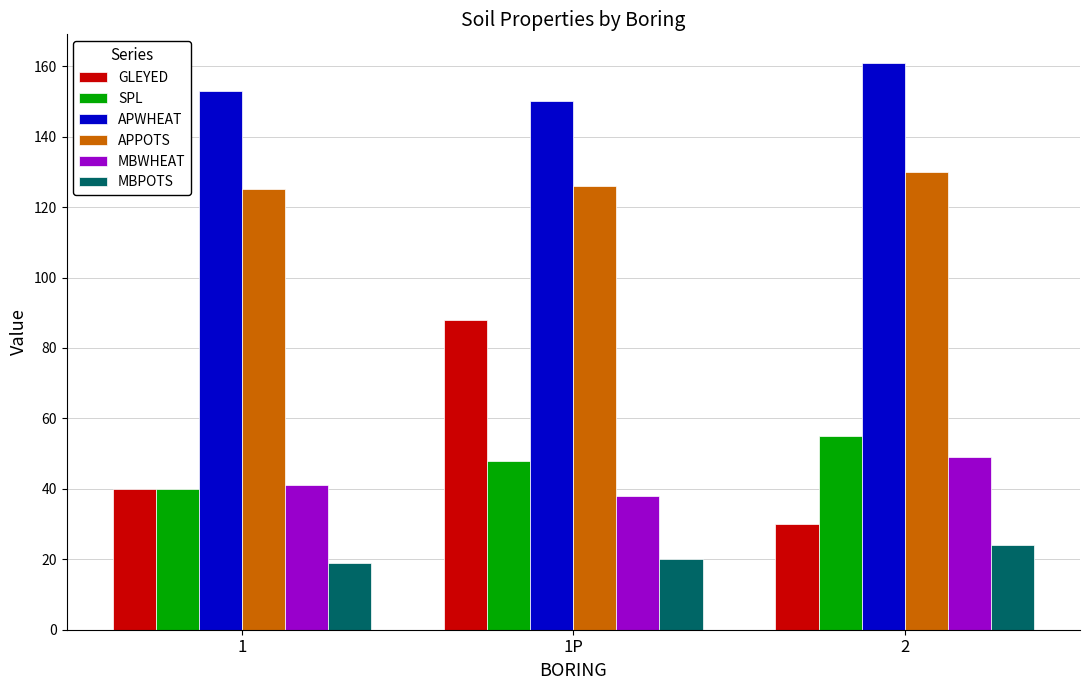

Is the value of APWHEAT at 1P greater than the value of GLEYED at 1?

Yes